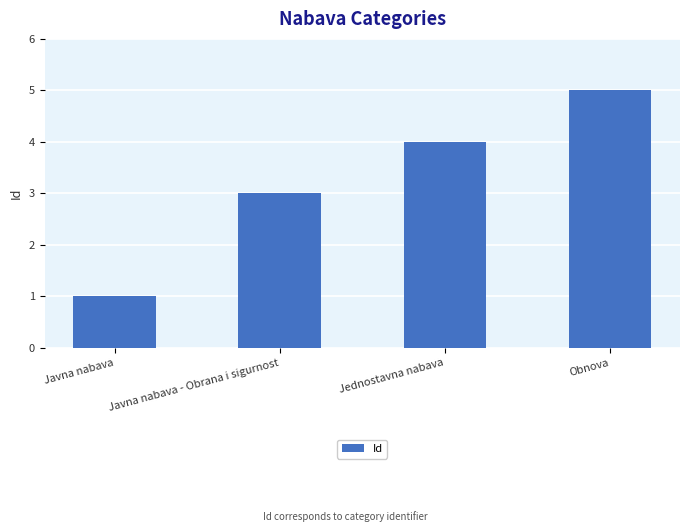

Between Javna nabava and Jednostavna nabava, which is larger?

Jednostavna nabava